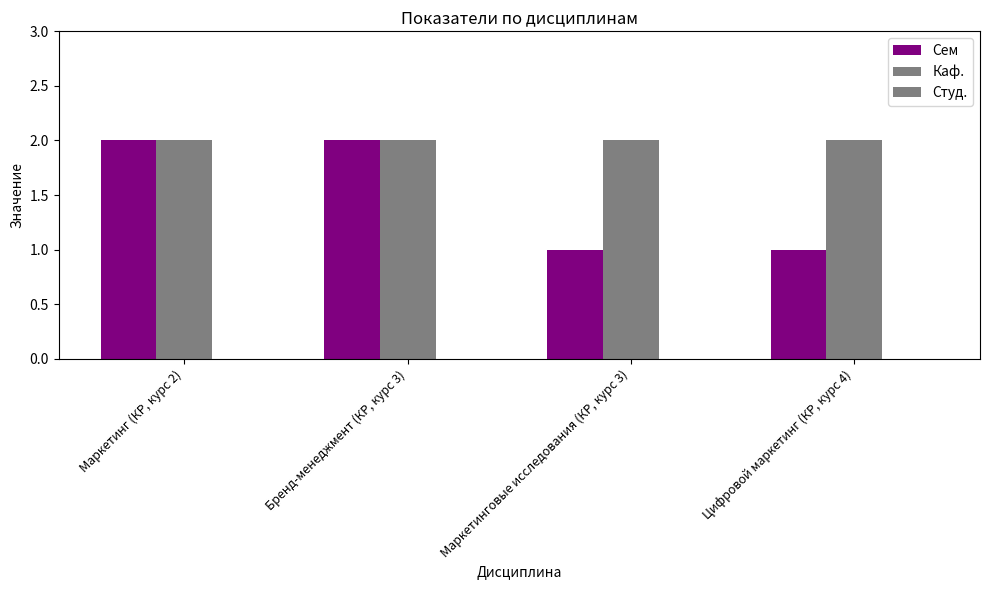

Rank the series at Бренд-менеджмент (КР, курс 3) from highest to lowest value.

Сем, Каф., Студ.